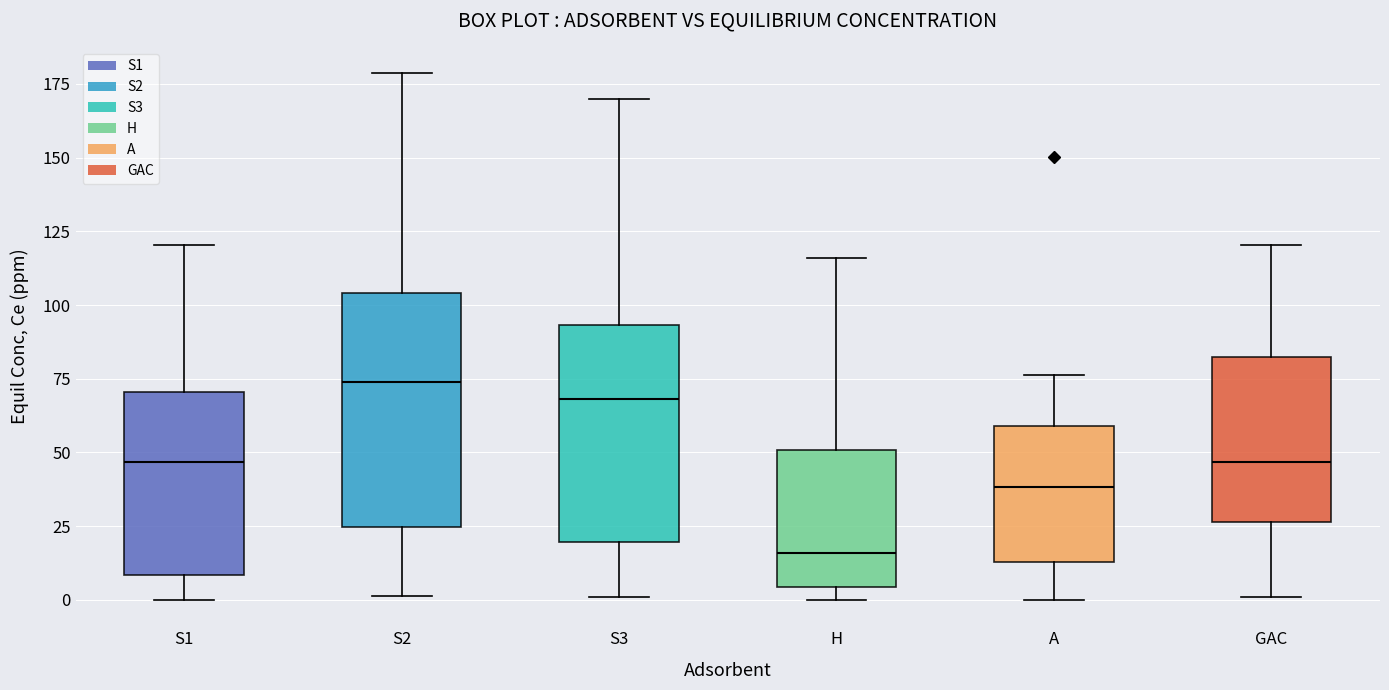

Which box is the tallest, from its lower edge to its upper edge?

S2